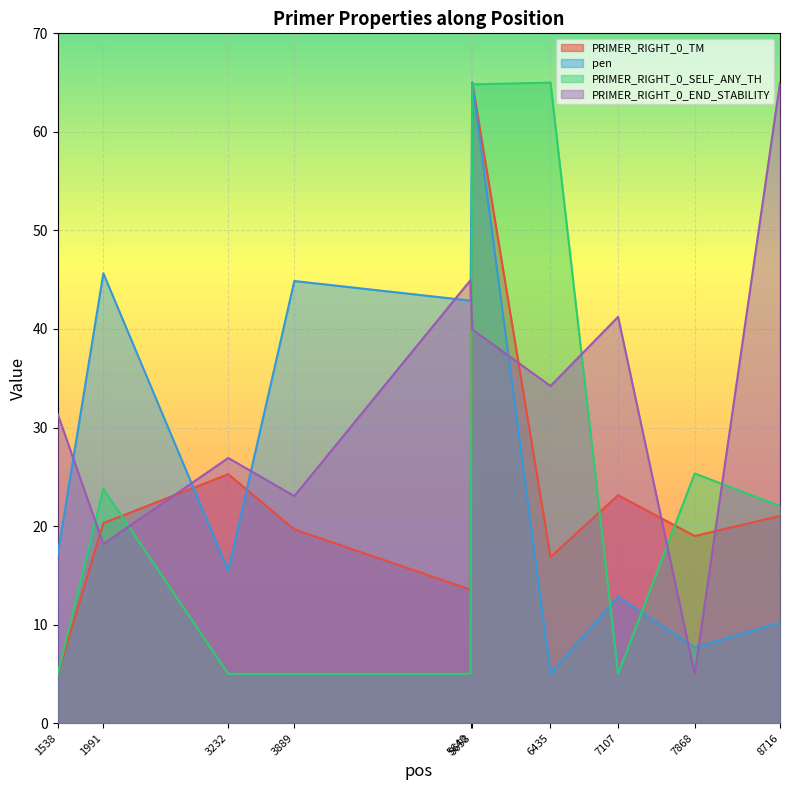

Which series has the widest spread of values?

PRIMER_RIGHT_0_TM